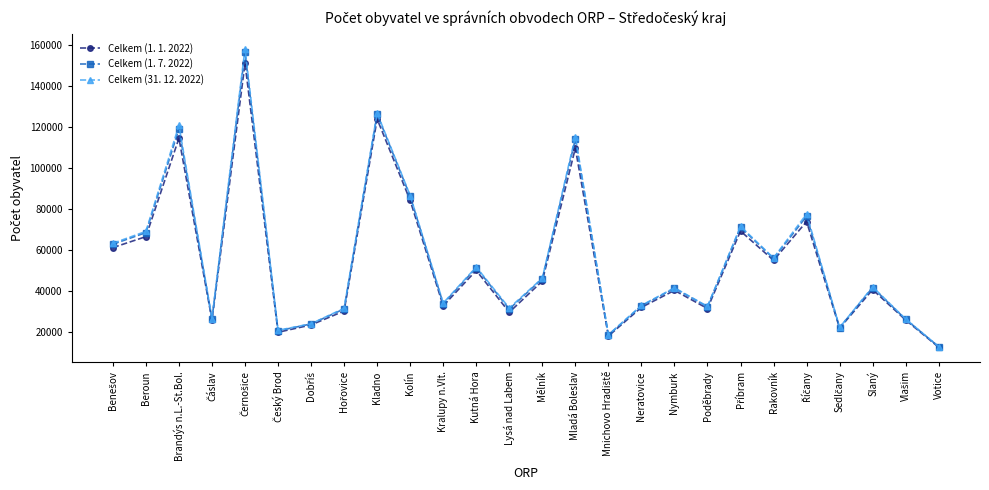

Between Neratovice and Votice, which series saw the biggest shift?

Celkem (31. 12. 2022)